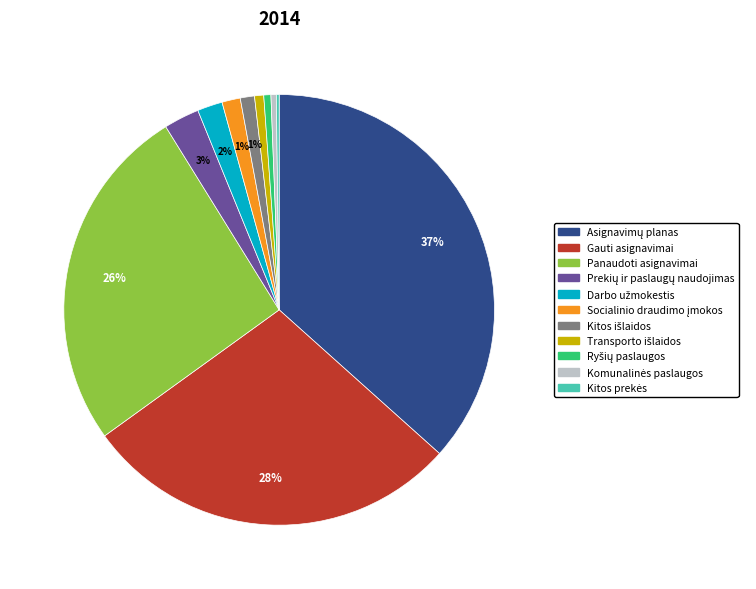

Does any single category account for the majority?

No